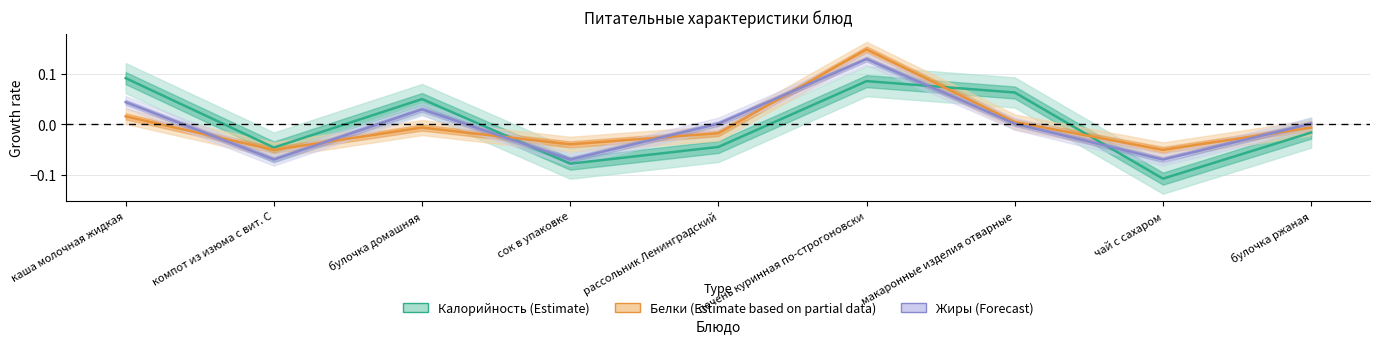

Rank the series at макаронные изделия отварные from lowest to highest value.

Жиры (Forecast), Белки (Estimate based on partial data), Калорийность (Estimate)